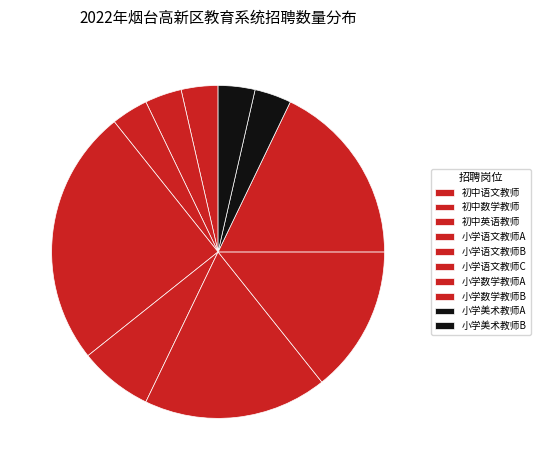

How many slices are in this pie chart?

10